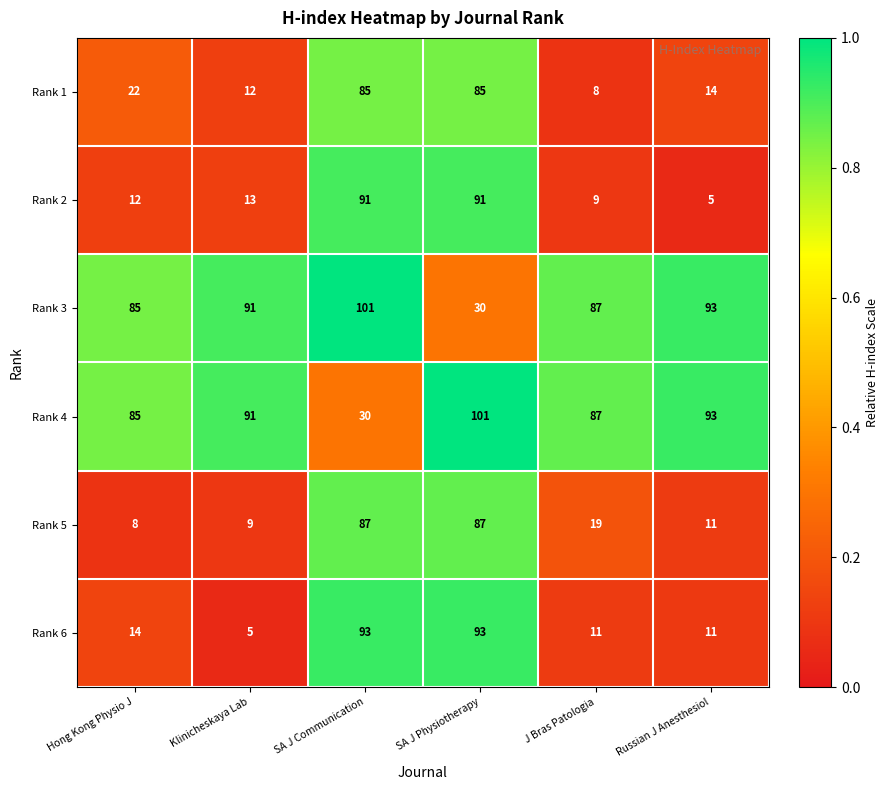

What is the total value across all series at SA J Communication?

487